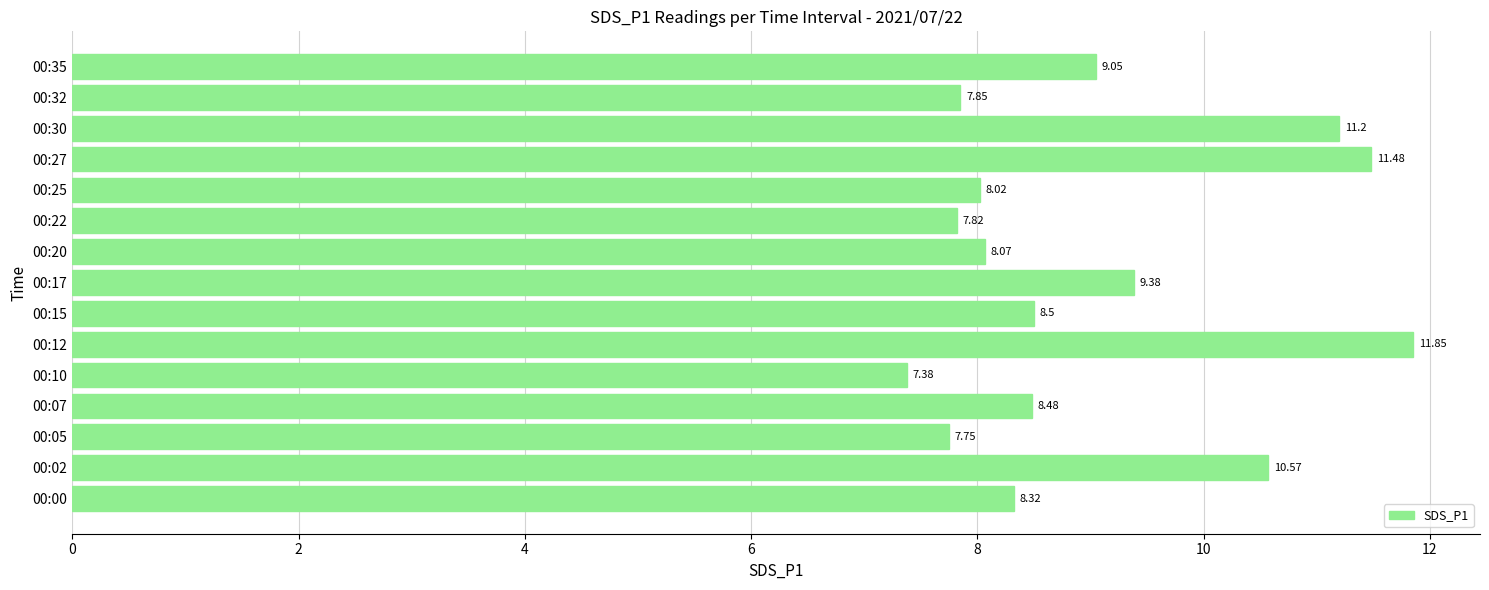

What is the difference between the second highest and second lowest values?

3.7